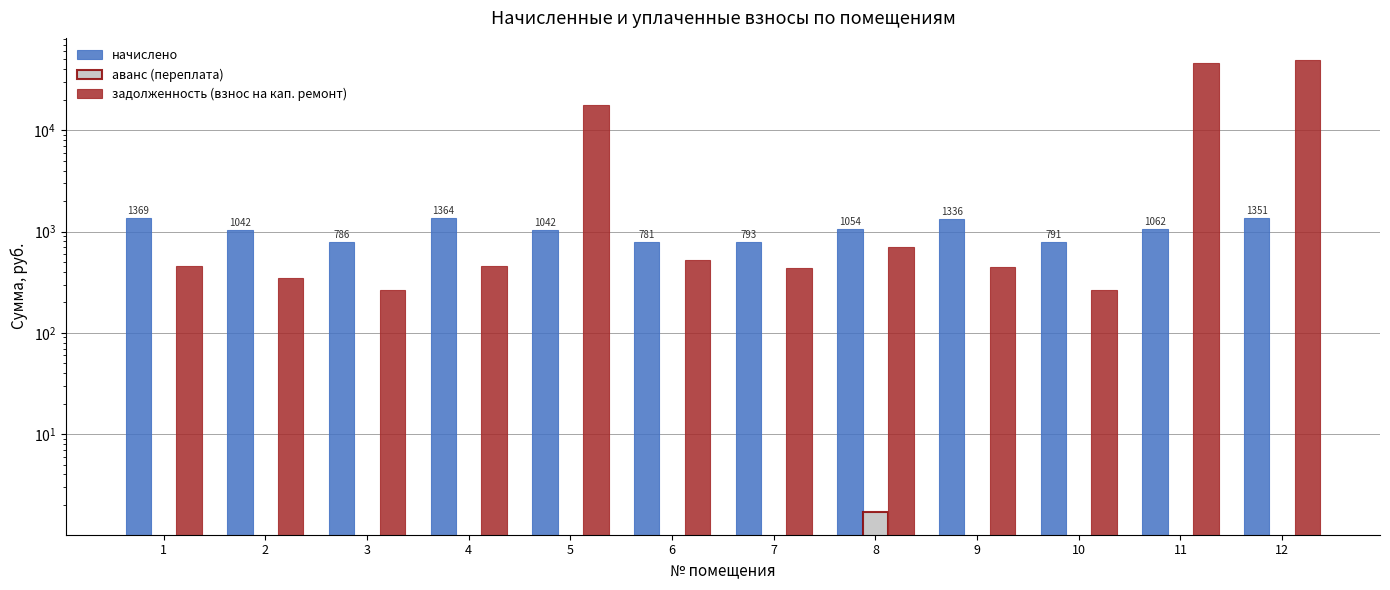

List the labels in order of задолженность (взнос на кап. ремонт) value, largest first.

12, 11, 5, 8, 6, 1, 4, 9, 7, 2, 10, 3